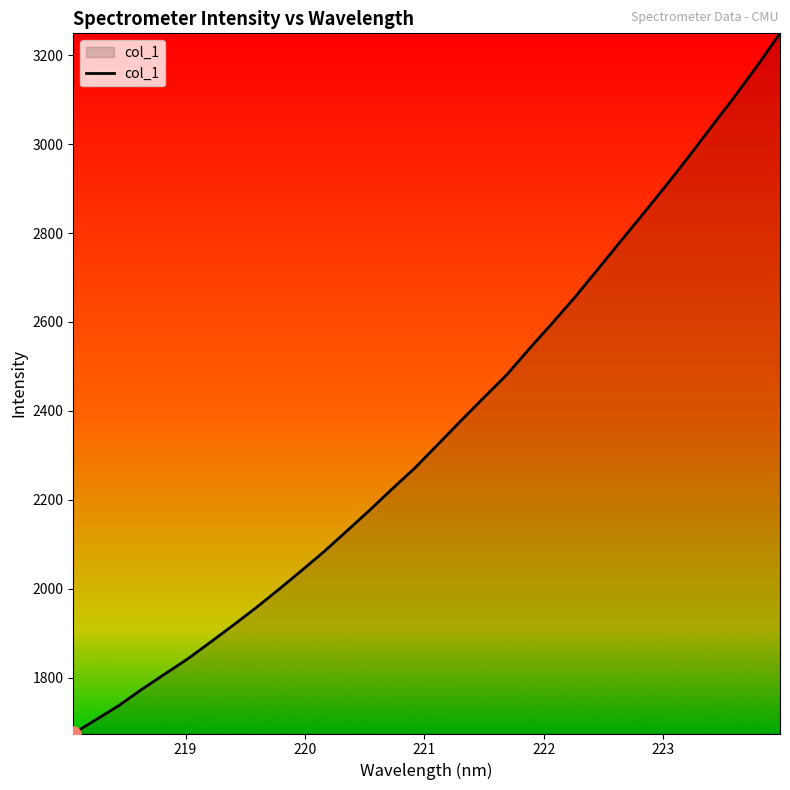

What is the smallest value displayed?

1674.2